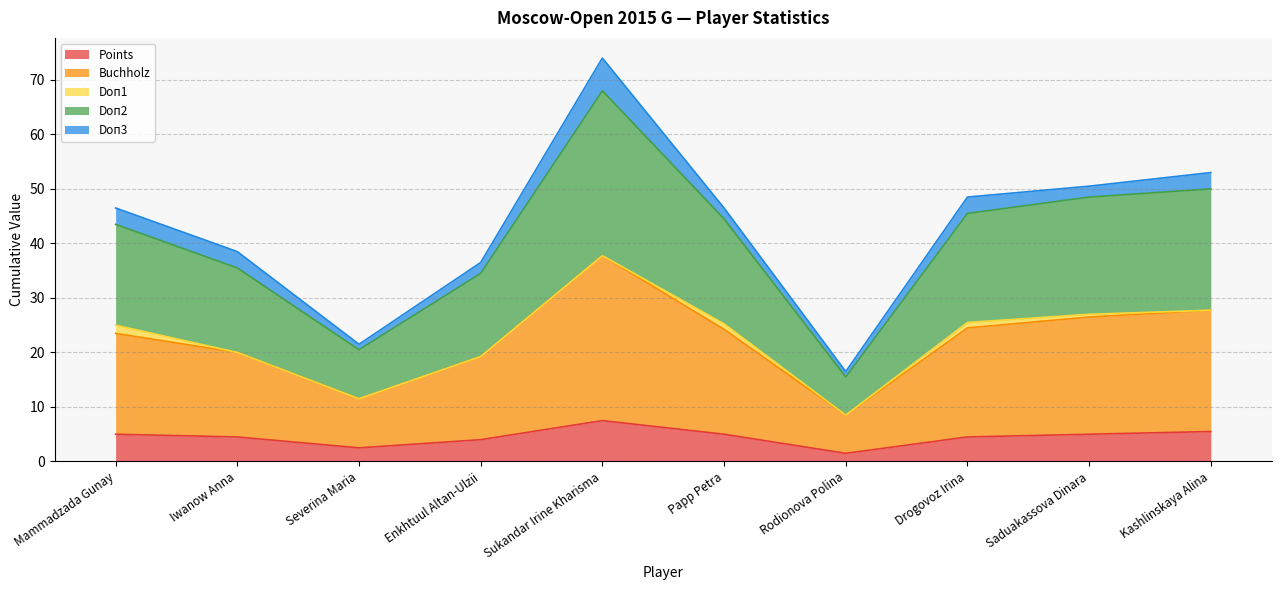

True or false: Doп2 and Buchholz intersect in this chart.

False